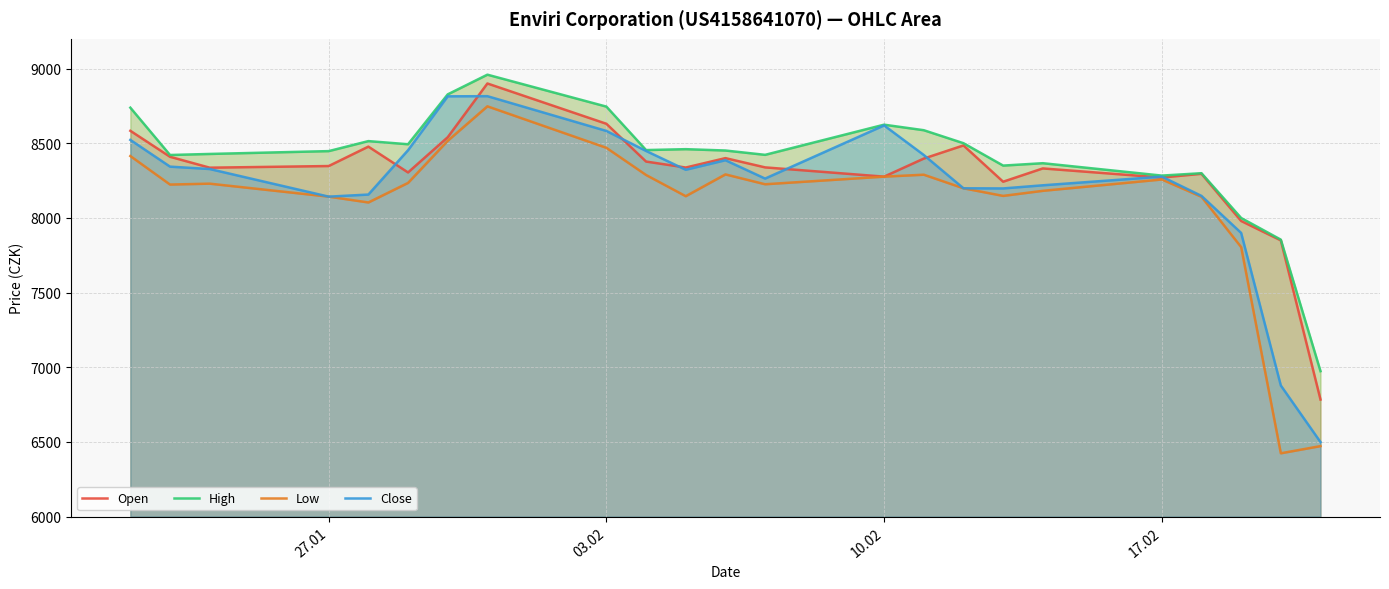

Does the chart display data point markers on the line(s)?

No